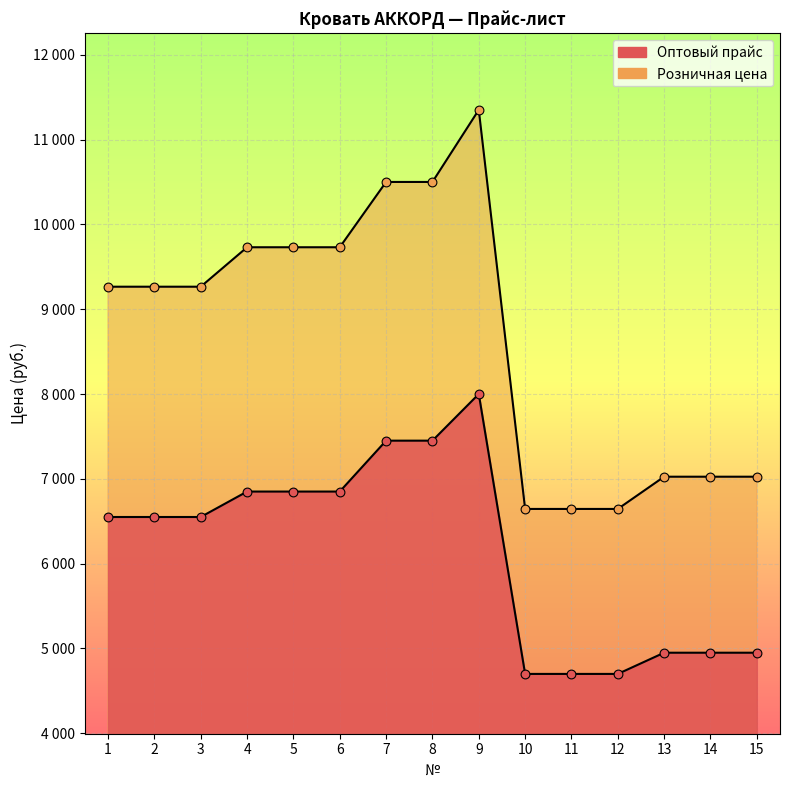

Which series has the largest total across all categories?

Розничная цена